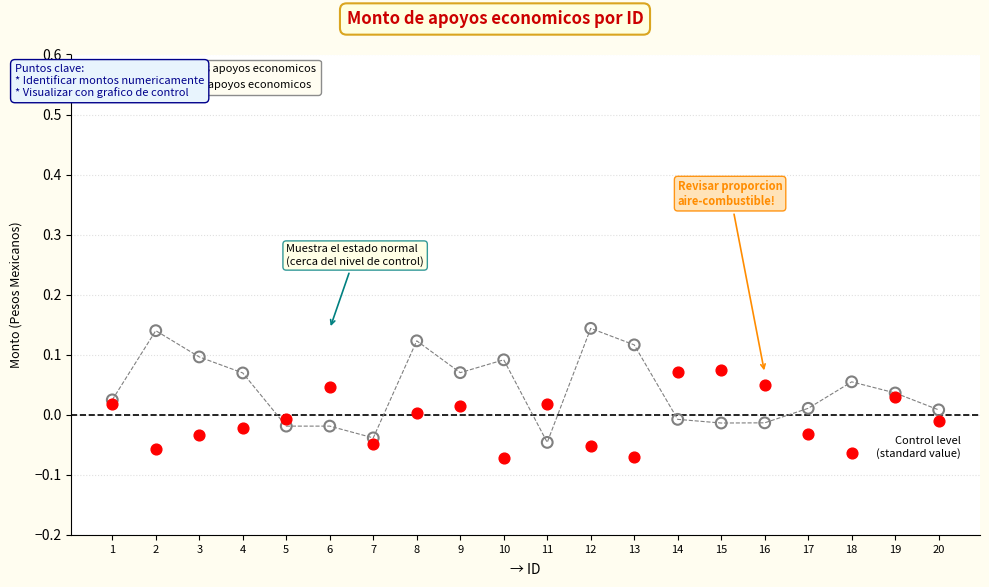

What are all the series names shown in the legend?

Monto bruto de los apoyos economicos, Monto neto de los apoyos economicos